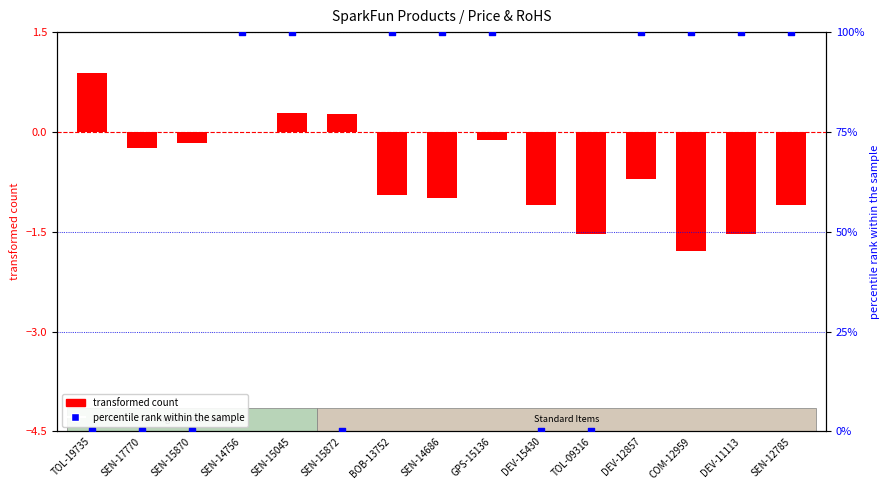

At which category is the sum across all series the highest?

SEN-15045